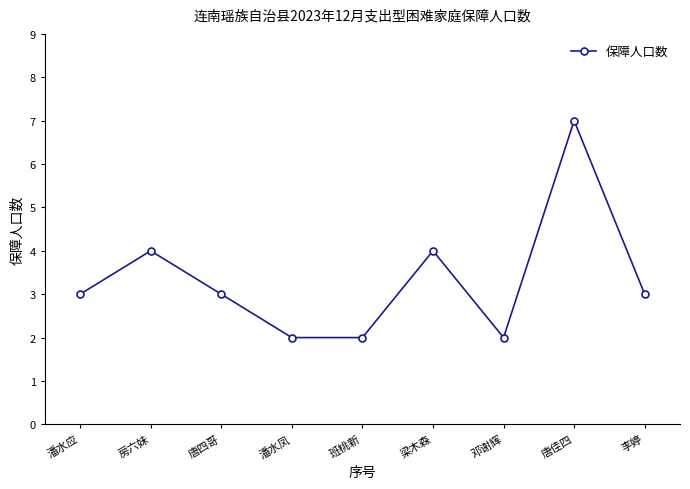

What is the sum of all values?

30